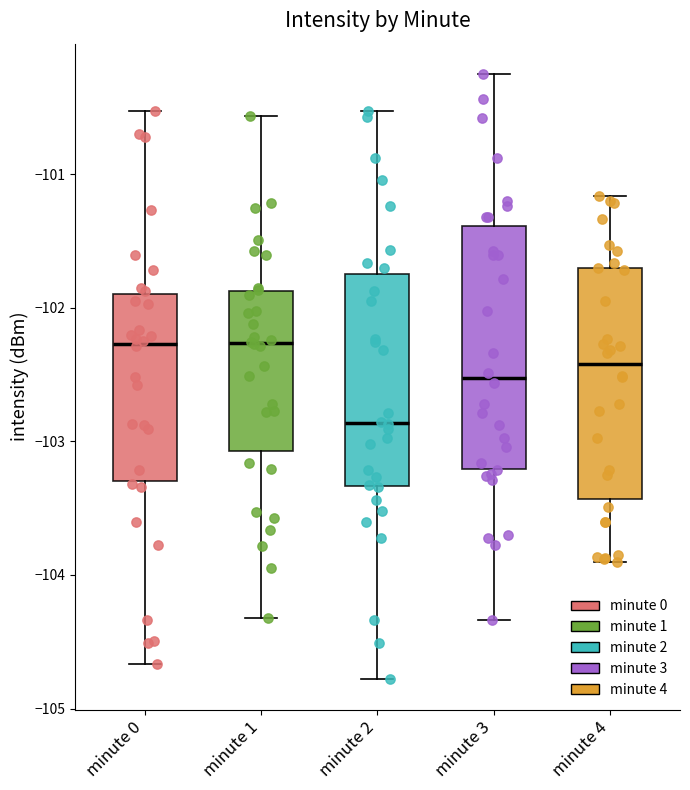

Where does the lower whisker of the box for minute 3 end on the y-axis? The values are not printed on the chart, so give them approximately, as read against the axis.

-104.3